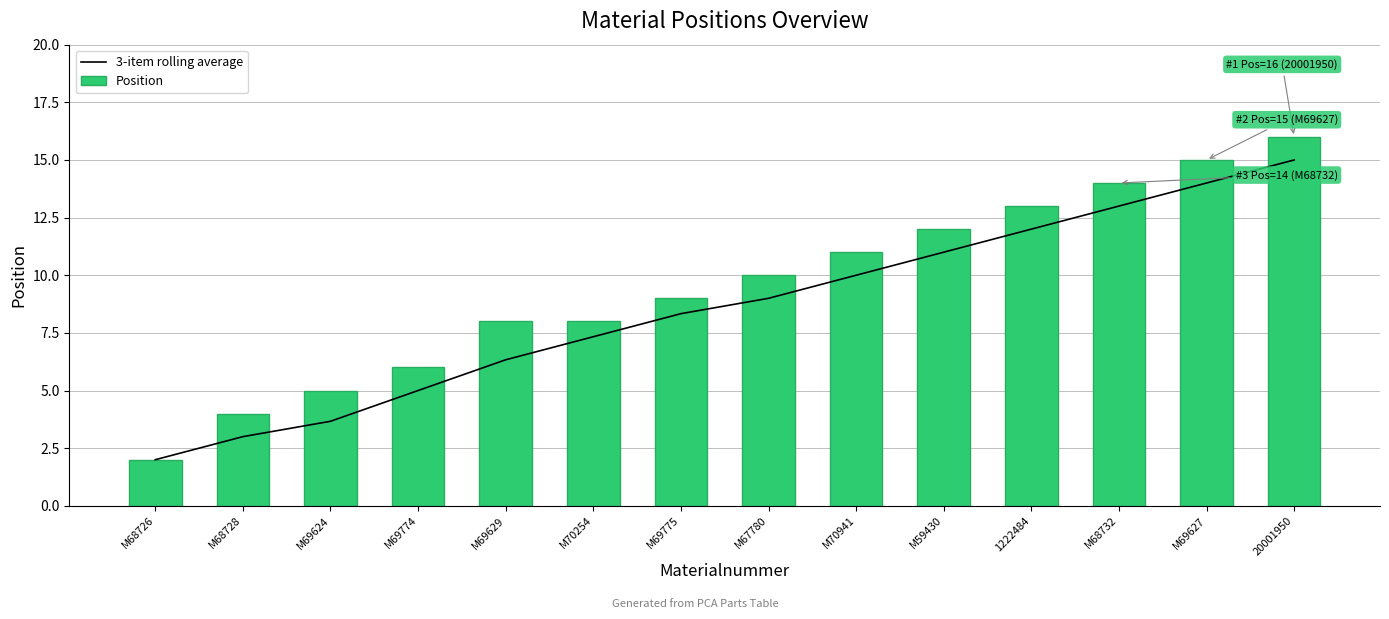

Which series has the widest spread of values?

Position